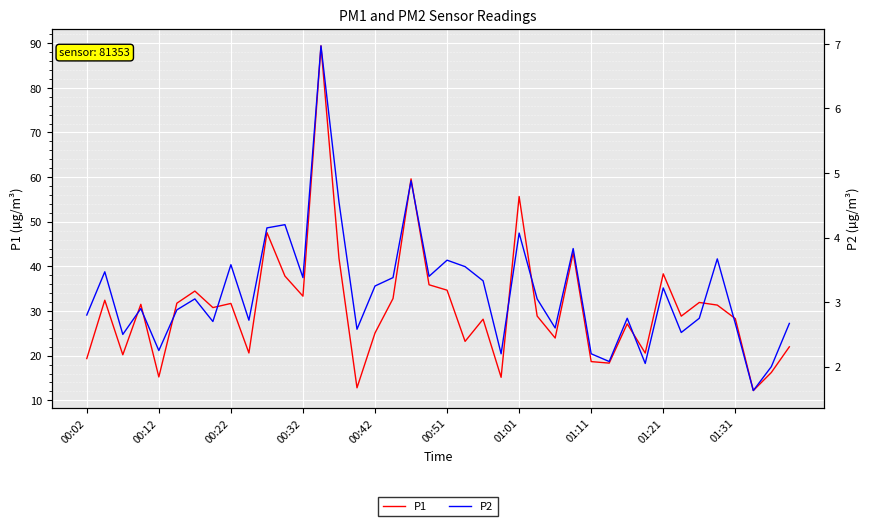

How many data points in P1 are less than 30?

20